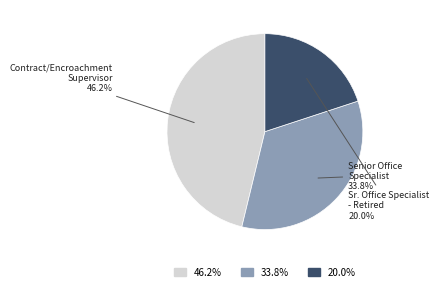

Is there a majority slice in this chart?

No